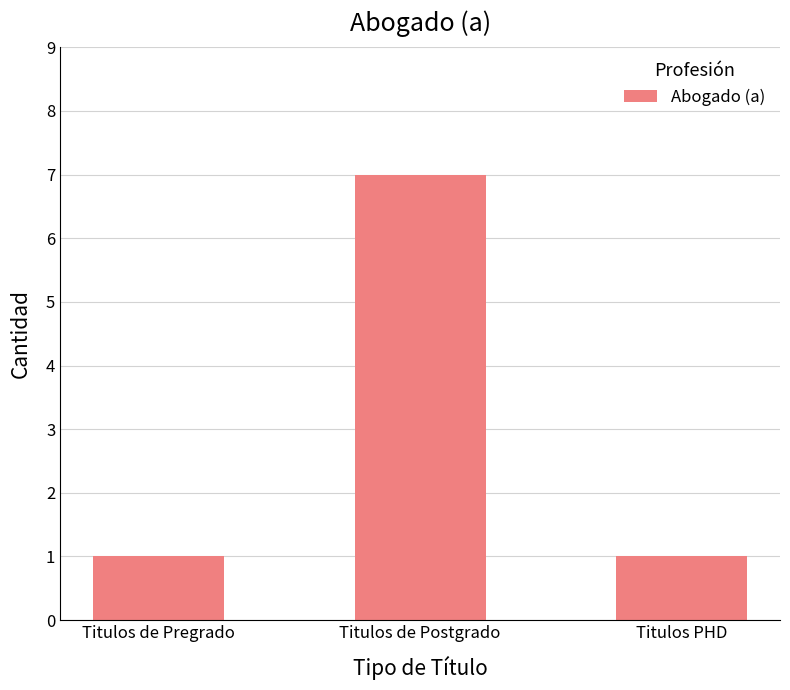

What value does the data have at Titulos de Postgrado?

7